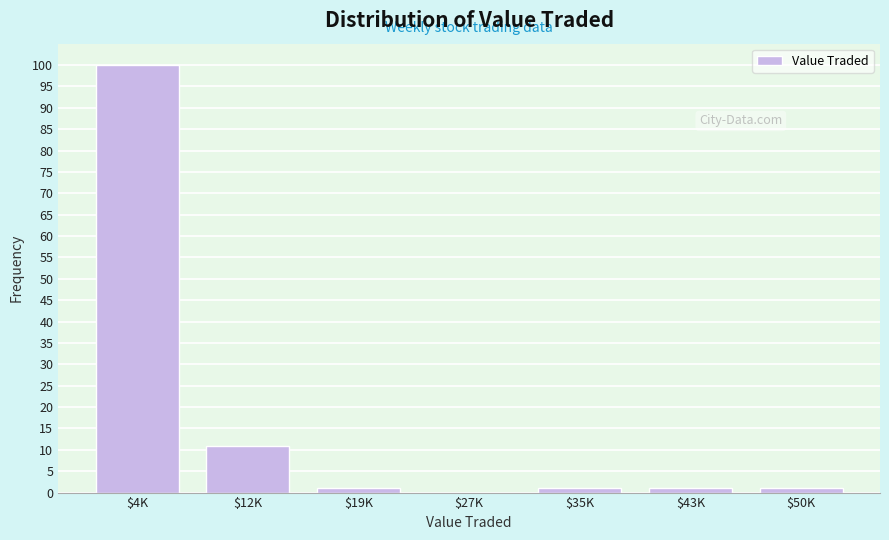

Is it true that the value at $12K is 18?

False